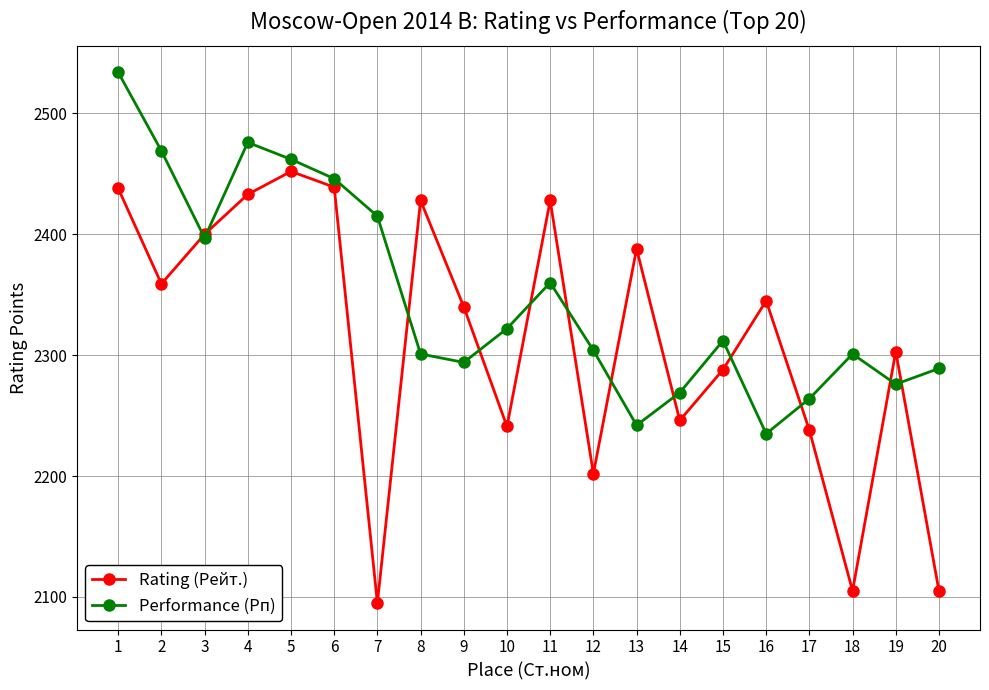

Which series ends up on top after the final intersection of Performance (Рп) and Rating (Рейт.)?

Performance (Рп)